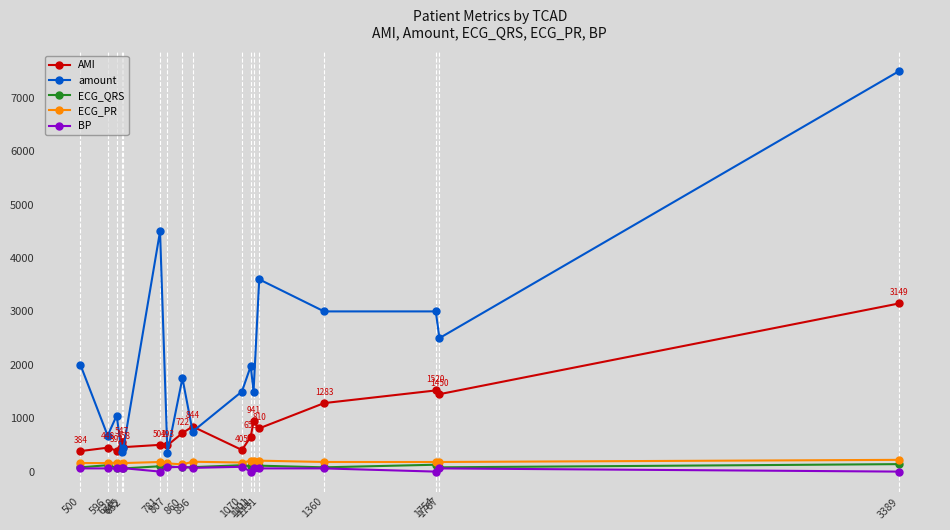

True or false: amount has more than 2 points higher than both neighbors.

True